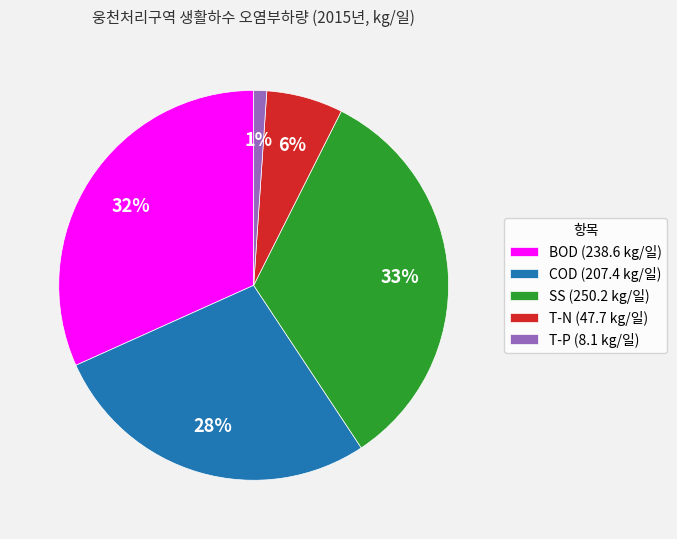

How many segments does this pie chart have?

5